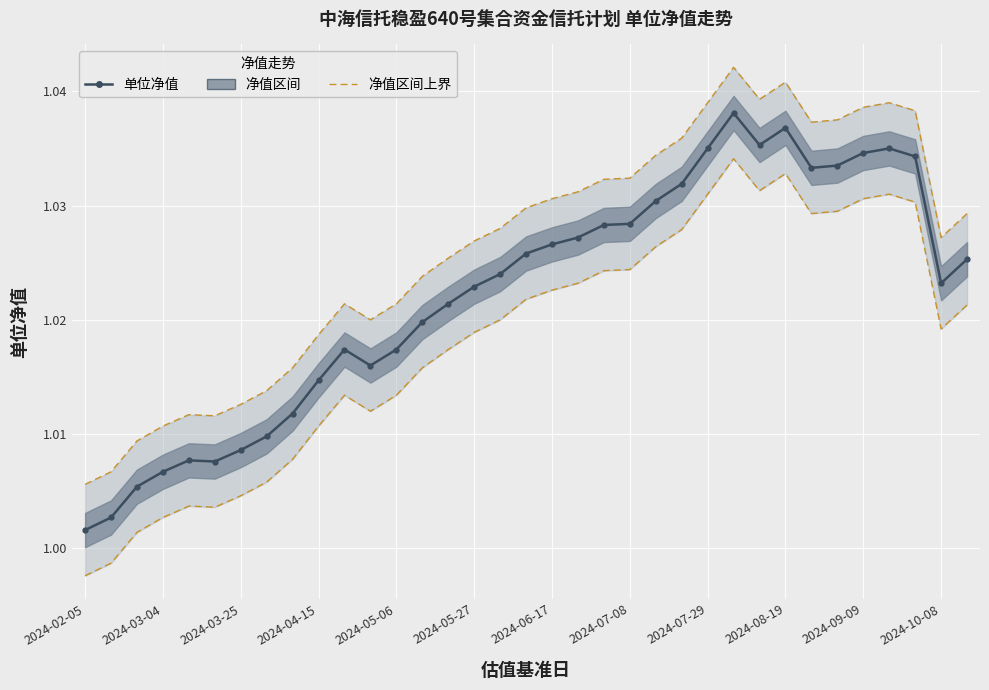

List the series in order of their overall mean, highest first.

净值区间上界, 单位净值